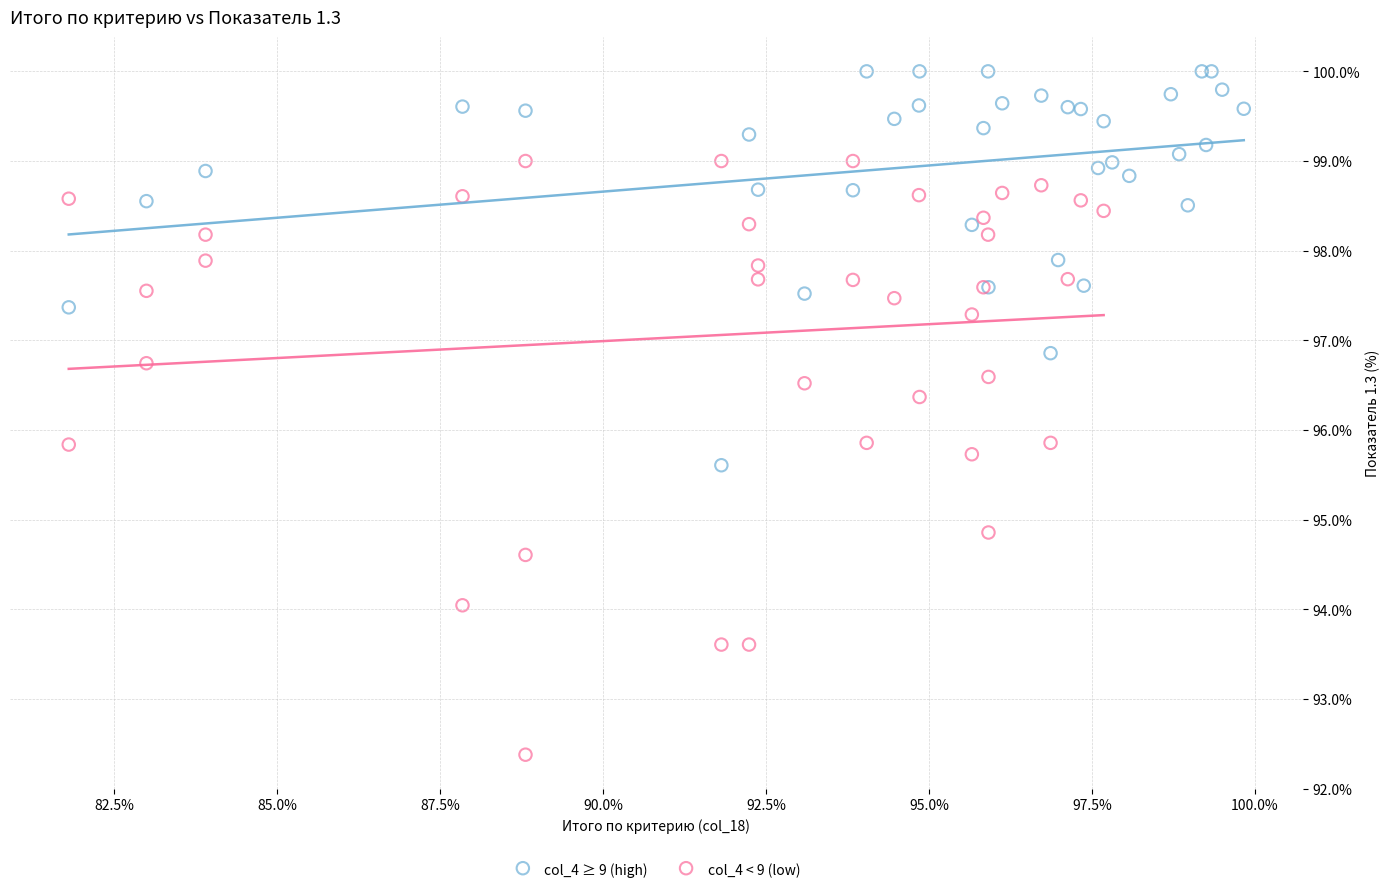

Which series reaches the maximum Y coordinate?

col_4 ≥ 9 (high)